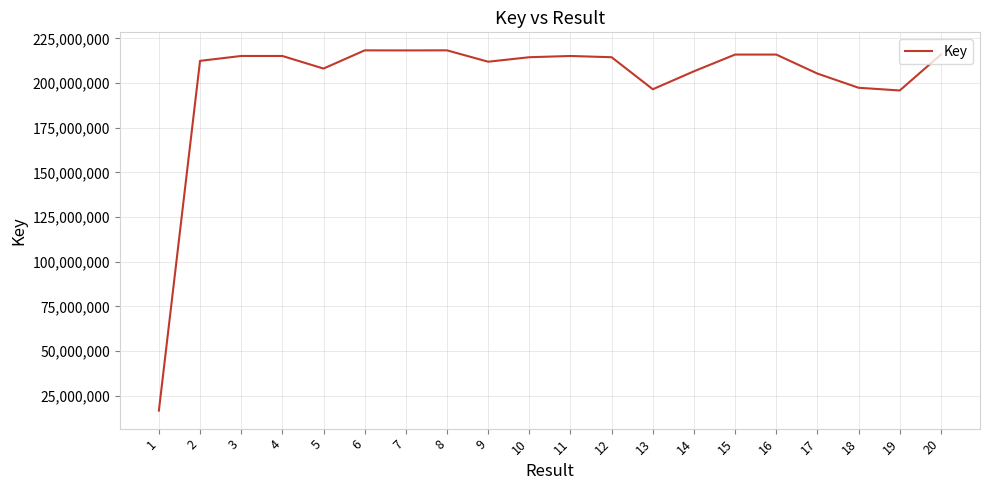

How many lines are shown in the chart?

1